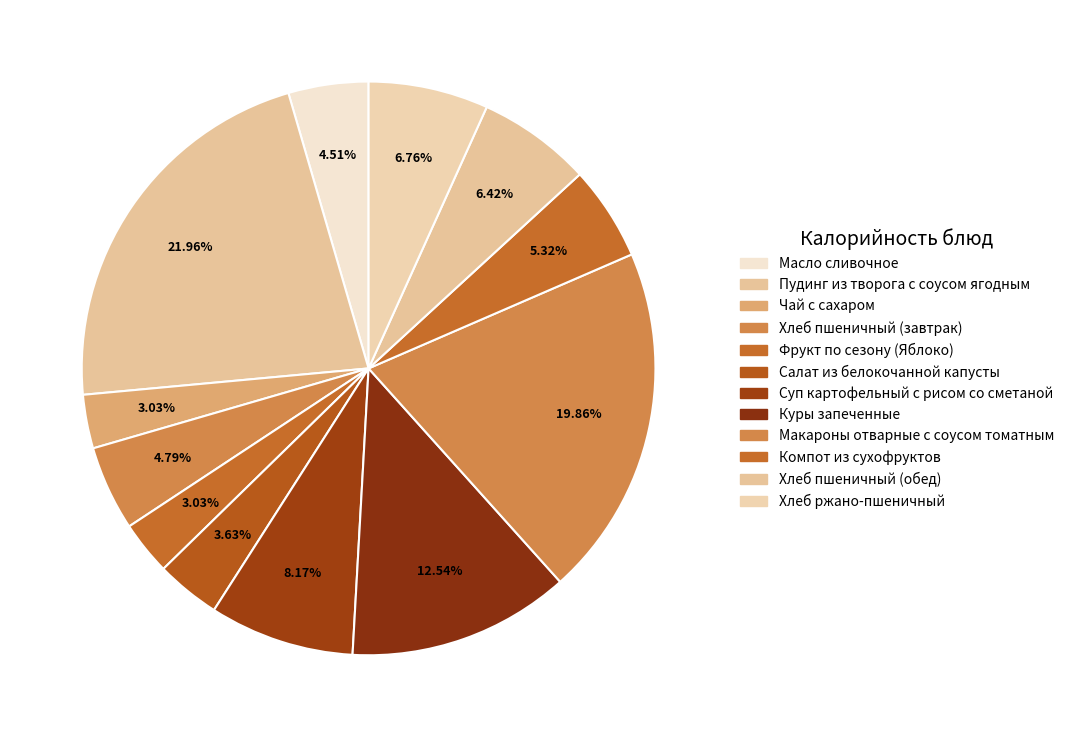

Rank the categories by value from highest to lowest.

Пудинг из творога с соусом ягодным, Макароны отварные с соусом томатным, Куры запеченные, Суп картофельный с рисом со сметаной, Хлеб ржано-пшеничный, Хлеб пшеничный (обед), Компот из сухофруктов, Хлеб пшеничный (завтрак), Масло сливочное, Салат из белокочанной капусты, Фрукт по сезону (Яблоко), Чай с сахаром